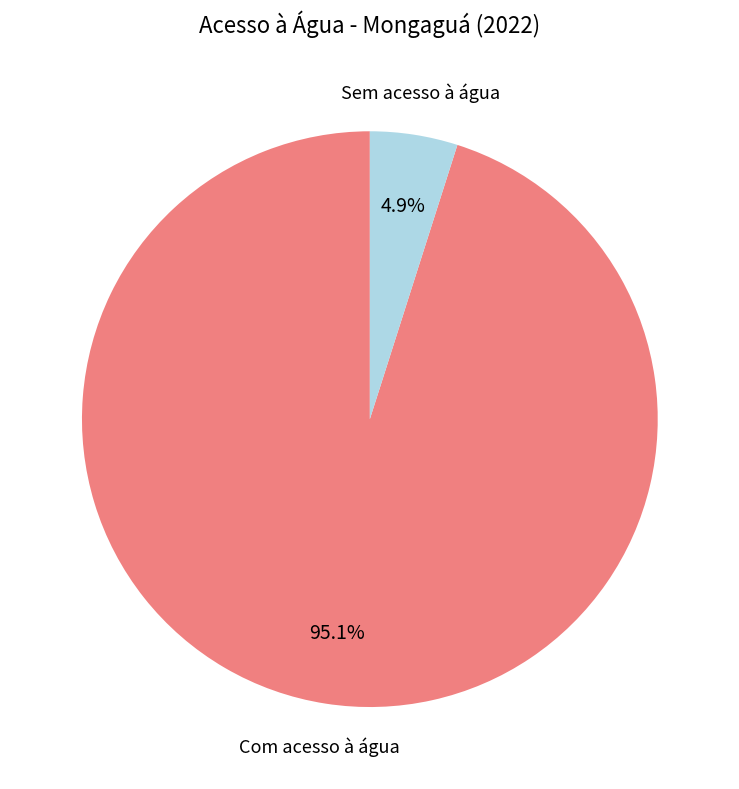

Does any single category account for the majority?

Yes